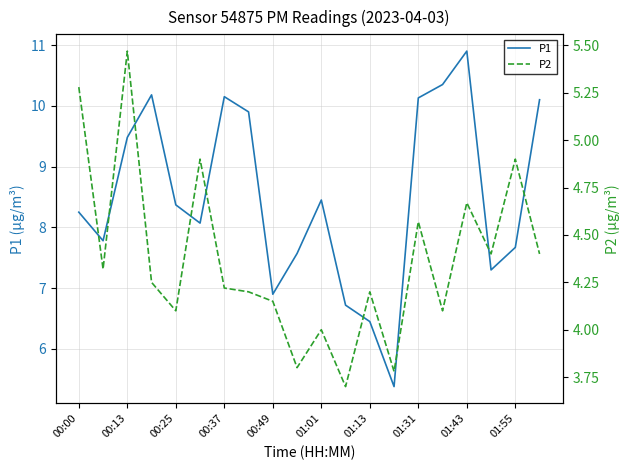

The value of P1 at 01:01 is 15.1. True or false?

False